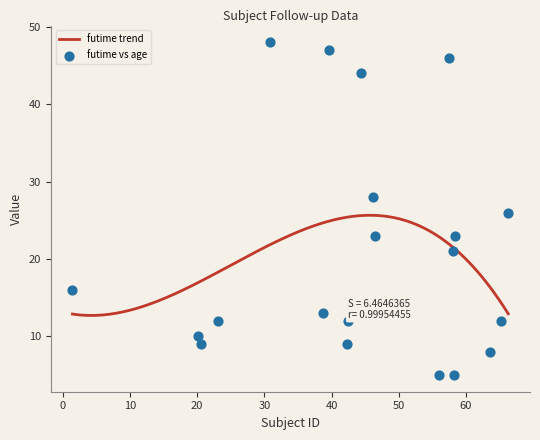

What is the maximum value for futime trend?

25.6